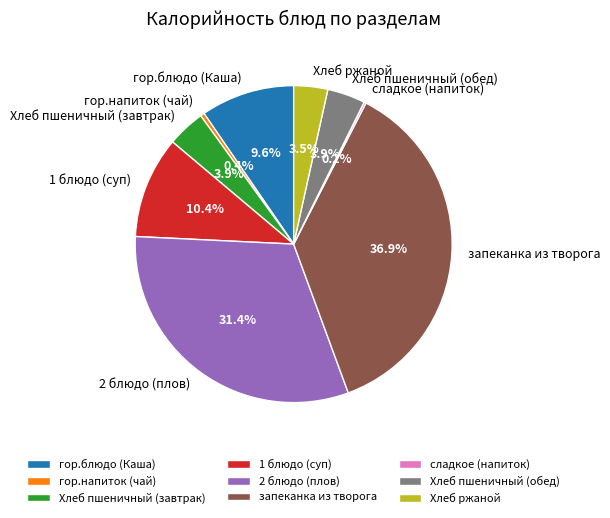

Is it true that запеканка из творога is 51% of the pie?

False